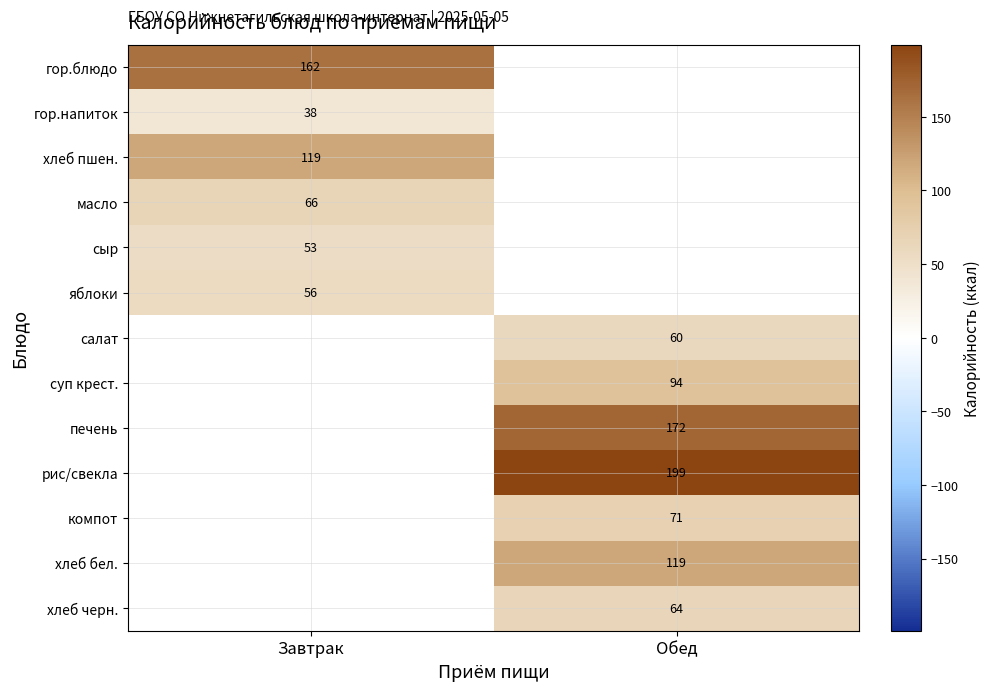

Which category has the highest value across all series?

Обед